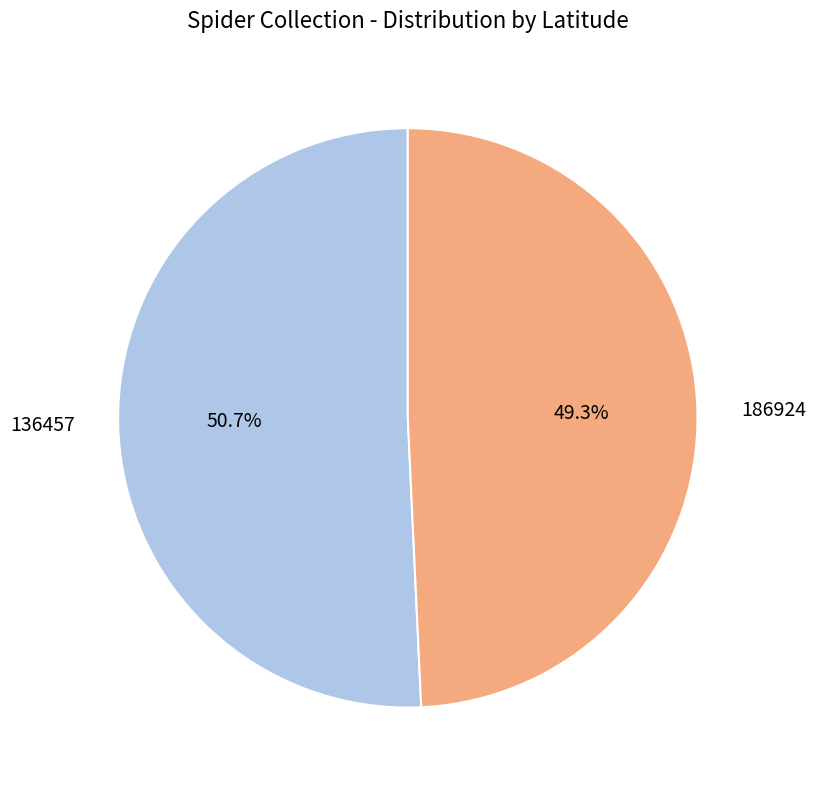

Count the number of slices in the pie.

2